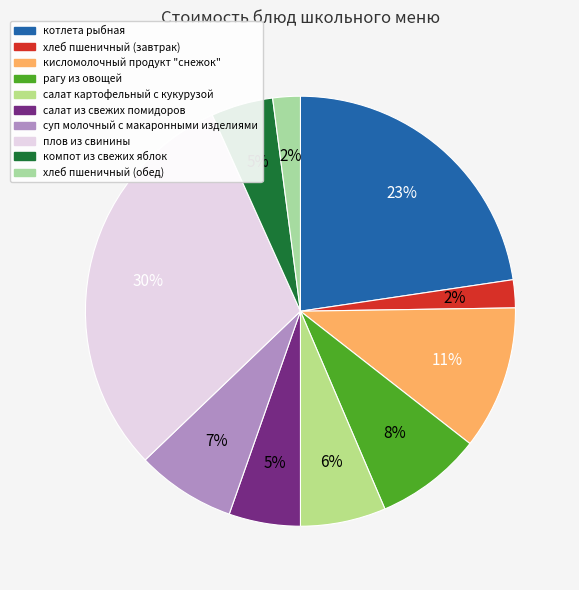

The салат картофельный с кукурузой slice represents 6% of the pie. True or false?

True